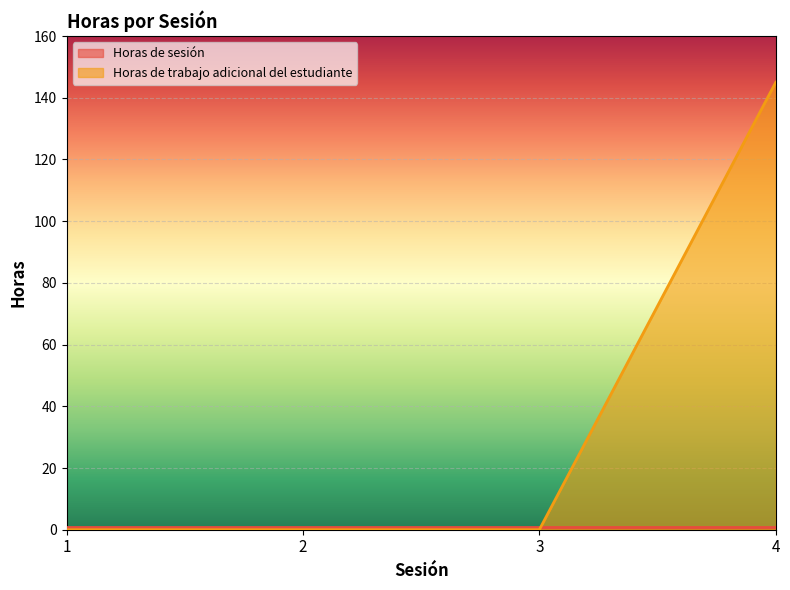

Count the values in the range 0 to 145.

4